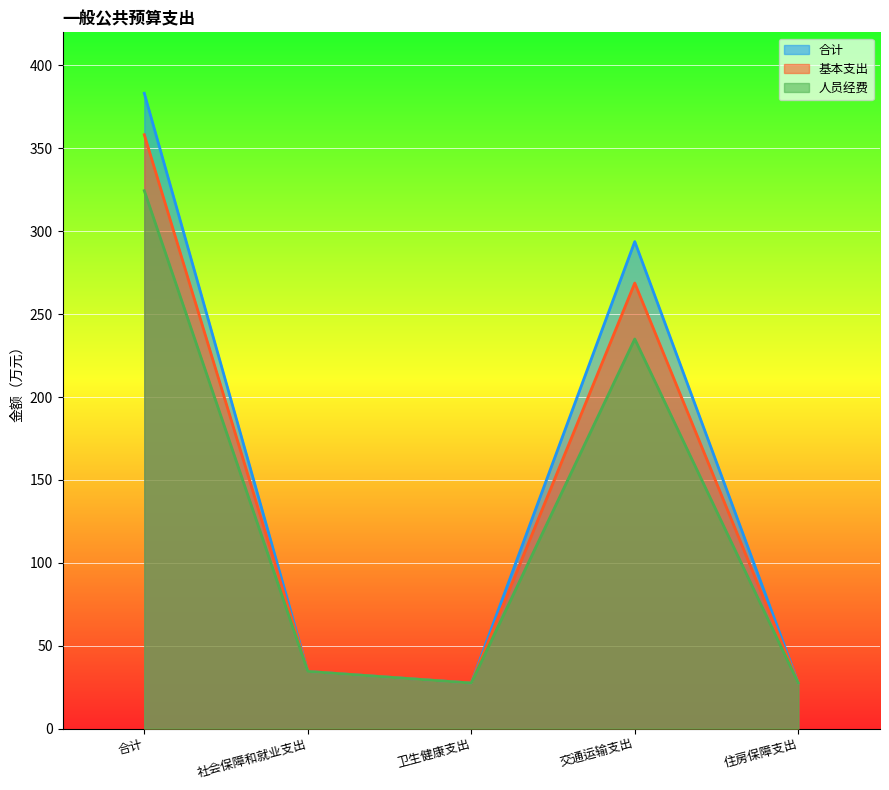

What are all the series names shown in the legend?

合计, 基本支出, 人员经费